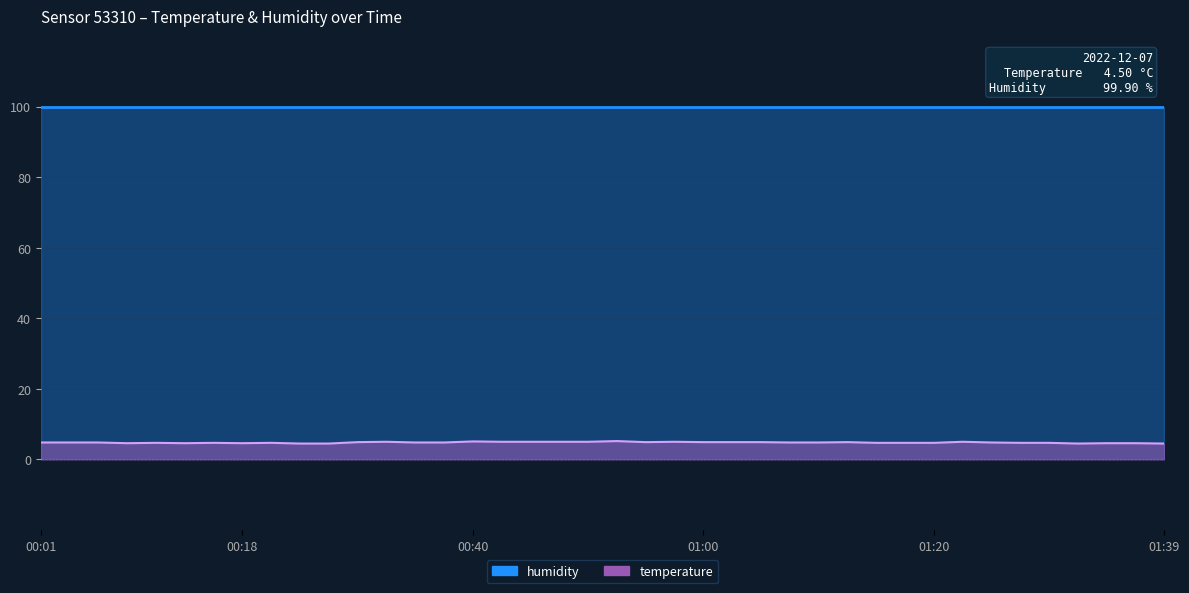

List the labels in order of value, smallest first.

00:26, 00:28, 01:32, 01:39, 00:08, 00:13, 00:18, 01:34, 01:37, 00:11, 00:16, 00:23, 01:15, 01:17, 01:20, 01:27, 01:29, 00:01, 00:03, 00:06, 00:36, 00:38, 01:07, 01:10, 01:24, 00:31, 00:55, 01:00, 01:02, 01:05, 01:12, 00:33, 00:43, 00:45, 00:48, 00:50, 00:58, 01:22, 00:40, 00:53